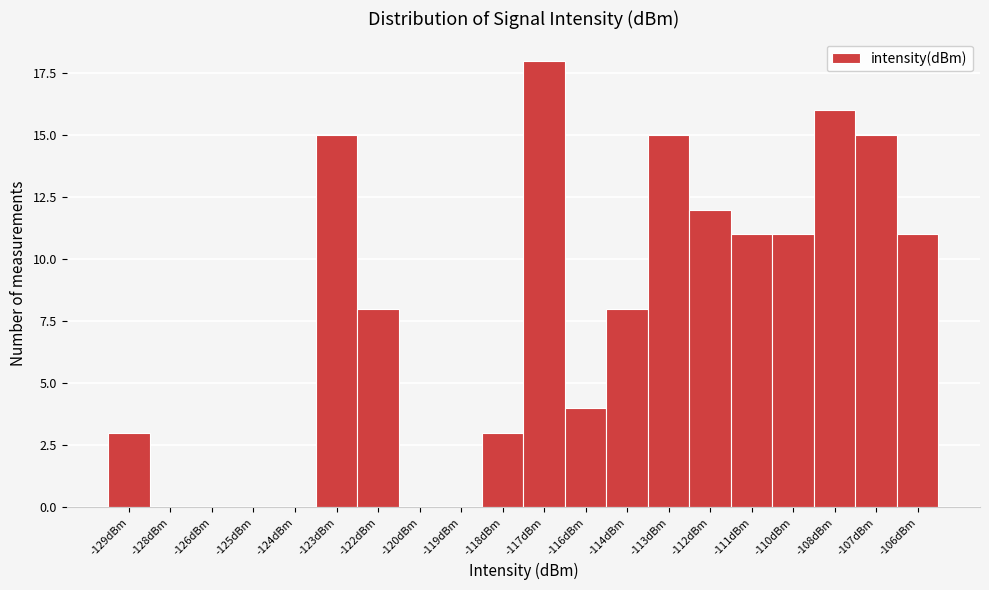

Reading left to right, list all the values displayed in this chart.

-129dBm=3	-128dBm=0	-126dBm=0	-125dBm=0	-124dBm=0	-123dBm=15	-122dBm=8	-120dBm=0	-119dBm=0	-118dBm=3	-117dBm=18	-116dBm=4	-114dBm=8	-113dBm=15	-112dBm=12	-111dBm=11	-110dBm=11	-108dBm=16	-107dBm=15	-106dBm=11